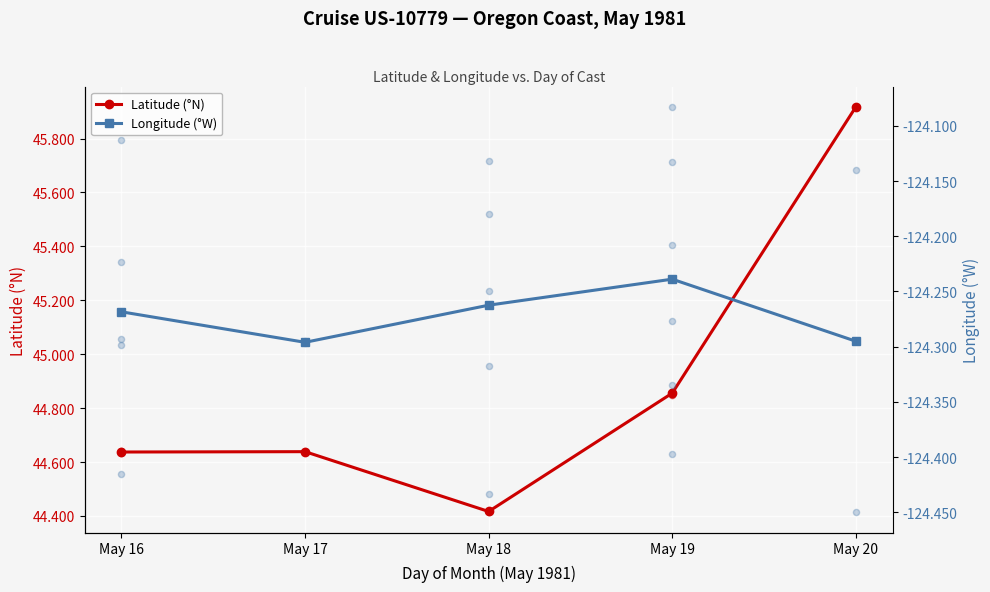

What are all the series names shown in the legend?

Latitude (°N), Longitude (°W)